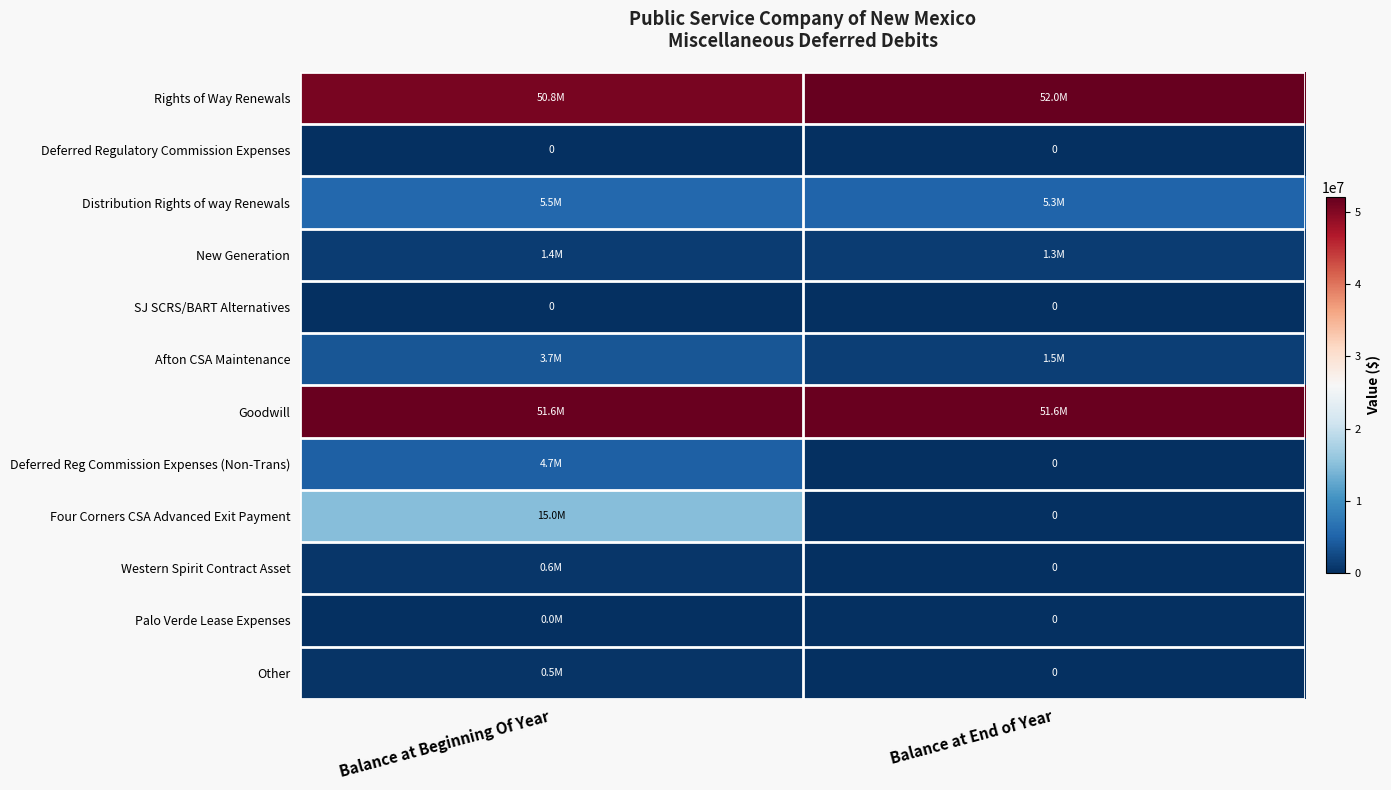

Is it true that SJ SCRS/BART Alternatives equals 0 at Balance at End of Year?

True